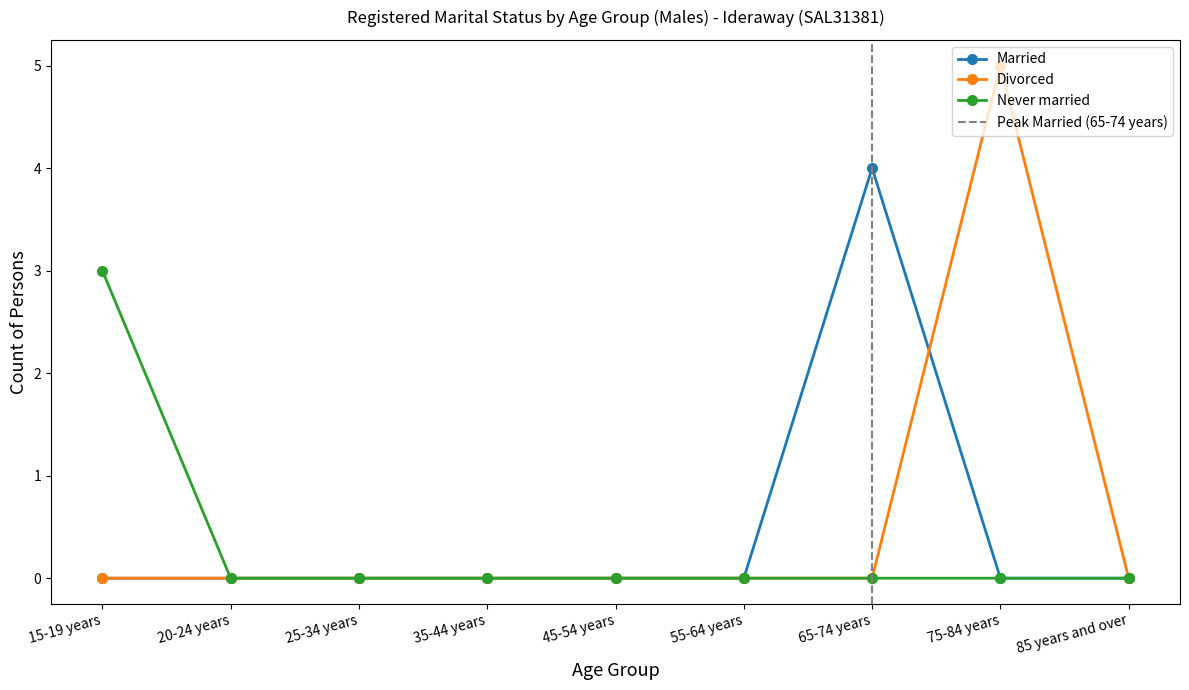

What is the label of the 3rd point from the right?

65-74 years